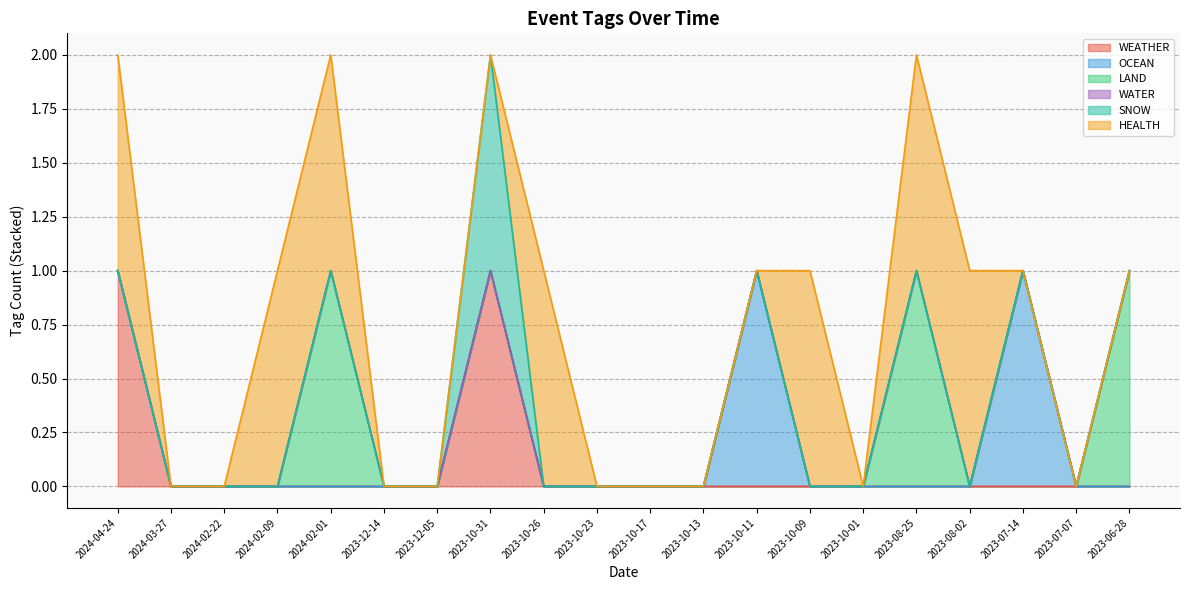

Reading right to left, list all the values displayed in this chart.

WEATHER: 2023-06-28=0	2023-07-07=0	2023-07-14=0	2023-08-02=0	2023-08-25=0	2023-10-01=0	2023-10-09=0	2023-10-11=0	2023-10-13=0	2023-10-17=0	2023-10-23=0	2023-10-26=0	2023-10-31=1	2023-12-05=0	2023-12-14=0	2024-02-01=0	2024-02-09=0	2024-02-22=0	2024-03-27=0	2024-04-24=1
OCEAN: 2023-06-28=0	2023-07-07=0	2023-07-14=1	2023-08-02=0	2023-08-25=0	2023-10-01=0	2023-10-09=0	2023-10-11=1	2023-10-13=0	2023-10-17=0	2023-10-23=0	2023-10-26=0	2023-10-31=0	2023-12-05=0	2023-12-14=0	2024-02-01=0	2024-02-09=0	2024-02-22=0	2024-03-27=0	2024-04-24=0
LAND: 2023-06-28=1	2023-07-07=0	2023-07-14=0	2023-08-02=0	2023-08-25=1	2023-10-01=0	2023-10-09=0	2023-10-11=0	2023-10-13=0	2023-10-17=0	2023-10-23=0	2023-10-26=0	2023-10-31=0	2023-12-05=0	2023-12-14=0	2024-02-01=1	2024-02-09=0	2024-02-22=0	2024-03-27=0	2024-04-24=0
WATER: 2023-06-28=0	2023-07-07=0	2023-07-14=0	2023-08-02=0	2023-08-25=0	2023-10-01=0	2023-10-09=0	2023-10-11=0	2023-10-13=0	2023-10-17=0	2023-10-23=0	2023-10-26=0	2023-10-31=0	2023-12-05=0	2023-12-14=0	2024-02-01=0	2024-02-09=0	2024-02-22=0	2024-03-27=0	2024-04-24=0
SNOW: 2023-06-28=0	2023-07-07=0	2023-07-14=0	2023-08-02=0	2023-08-25=0	2023-10-01=0	2023-10-09=0	2023-10-11=0	2023-10-13=0	2023-10-17=0	2023-10-23=0	2023-10-26=0	2023-10-31=1	2023-12-05=0	2023-12-14=0	2024-02-01=0	2024-02-09=0	2024-02-22=0	2024-03-27=0	2024-04-24=0
HEALTH: 2023-06-28=0	2023-07-07=0	2023-07-14=0	2023-08-02=1	2023-08-25=1	2023-10-01=0	2023-10-09=1	2023-10-11=0	2023-10-13=0	2023-10-17=0	2023-10-23=0	2023-10-26=1	2023-10-31=0	2023-12-05=0	2023-12-14=0	2024-02-01=1	2024-02-09=1	2024-02-22=0	2024-03-27=0	2024-04-24=1